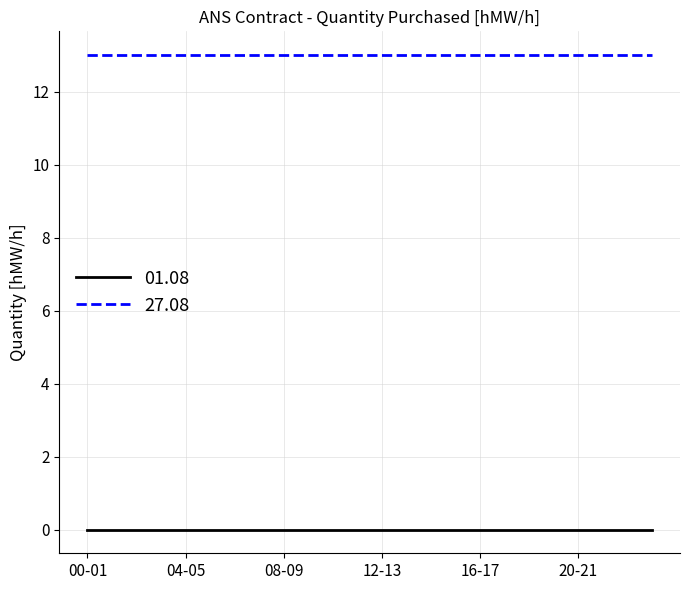

Which series has the largest total across all categories?

27.08